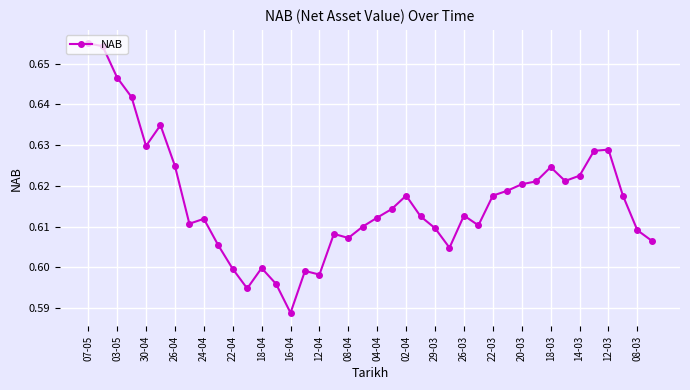

Count the number of categories in the chart.

40